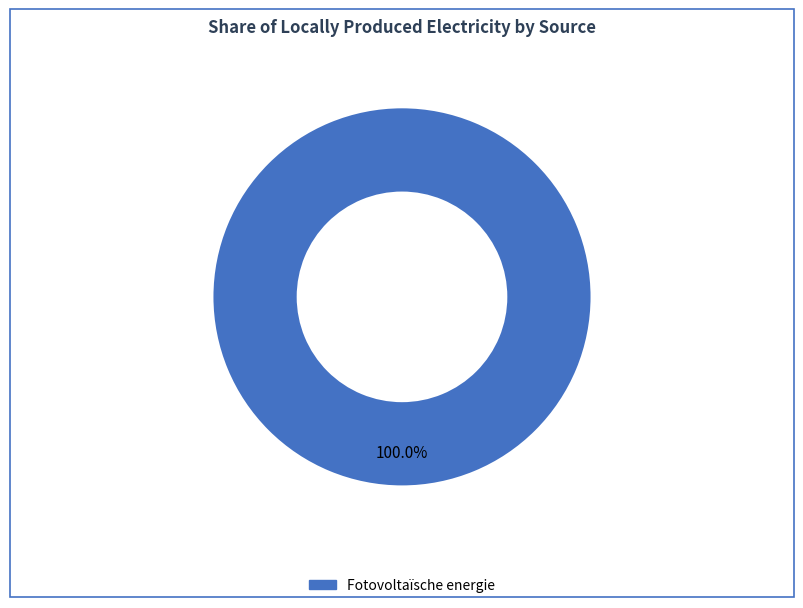

Is there any slice that represents more than half of the pie?

Yes